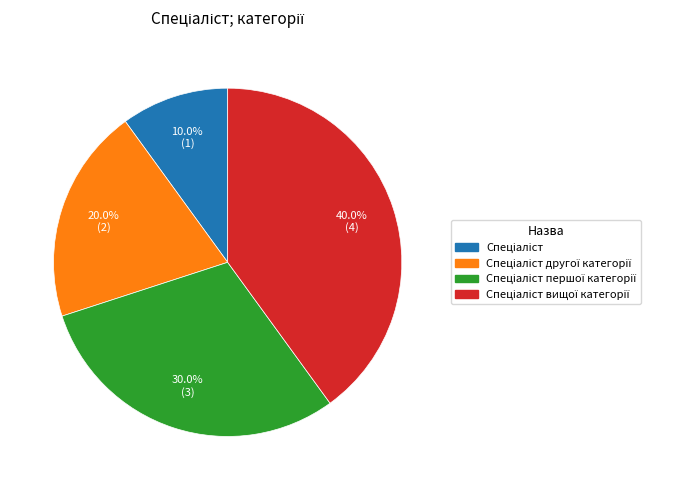

To the nearest percent, what is the difference between the largest and smallest slice percentages?

30%